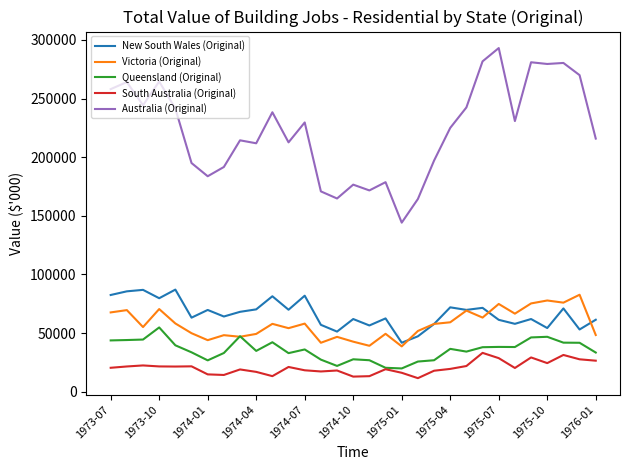

What is the minimum value shown in the chart?

11622